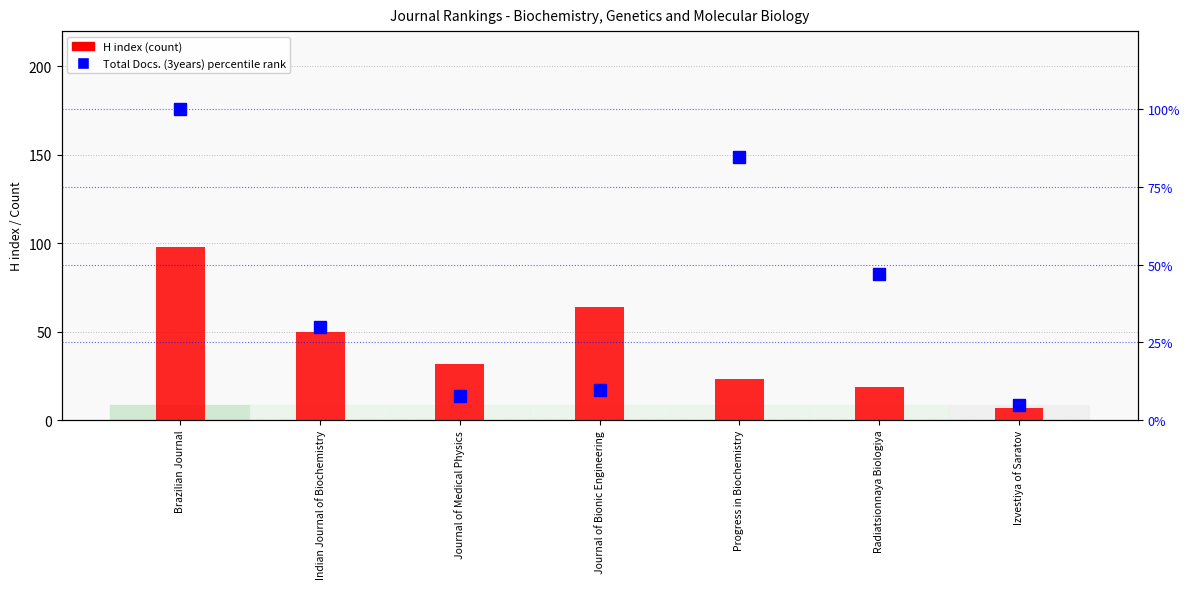

Which series has the largest range (max minus min)?

Total Docs. (3years) %